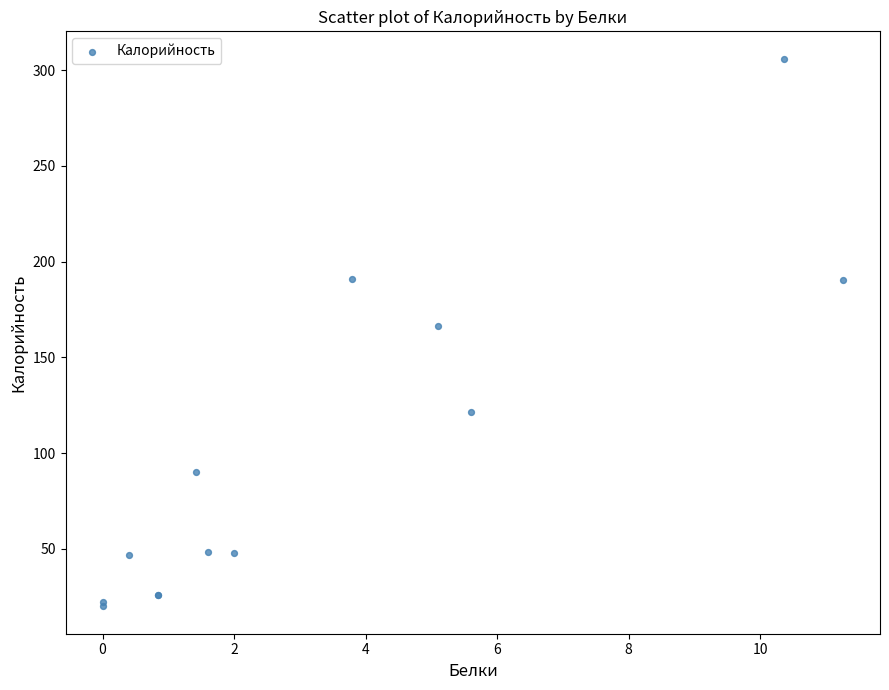

What Y value in the scatter plot is closest to 162?

166.5